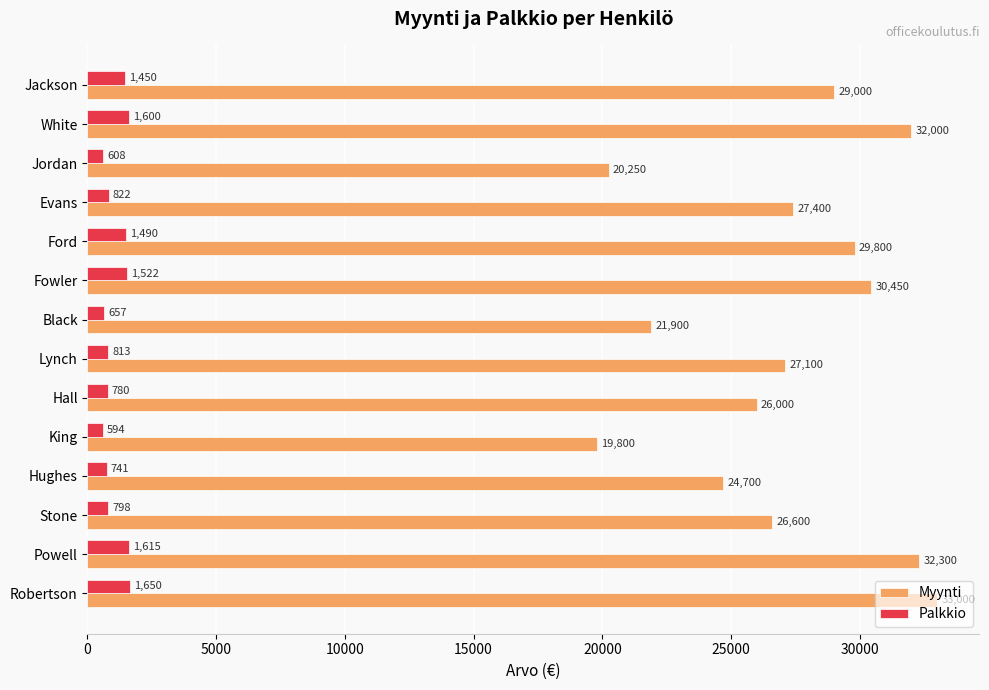

Which series has the widest spread of values?

Myynti